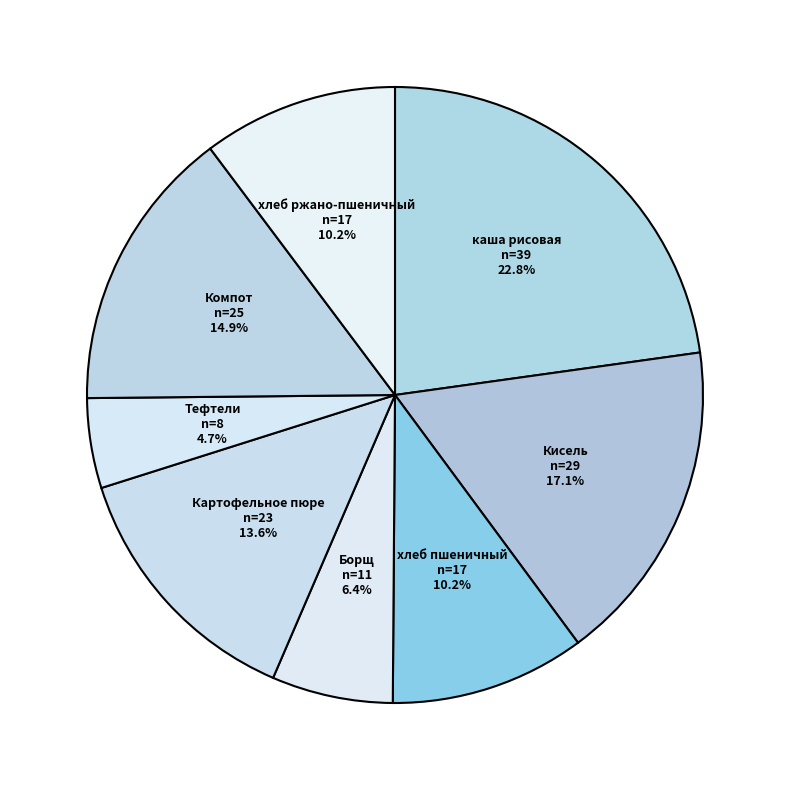

Do хлеб пшеничный and хлеб ржано-пшеничный together represent more than half of the pie?

No